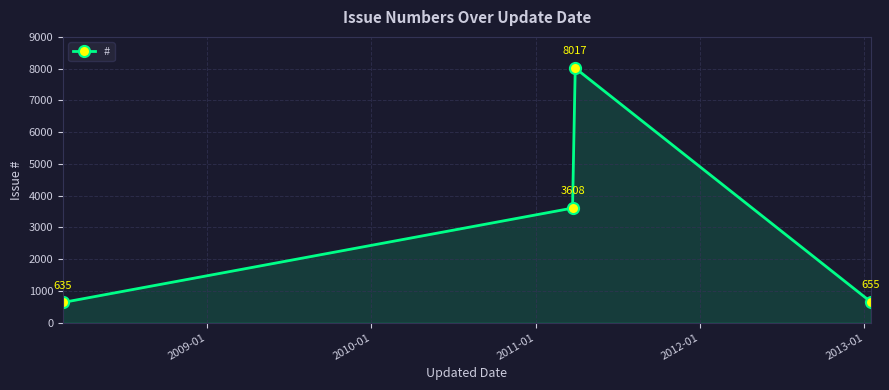

How many lines are shown in the chart?

1